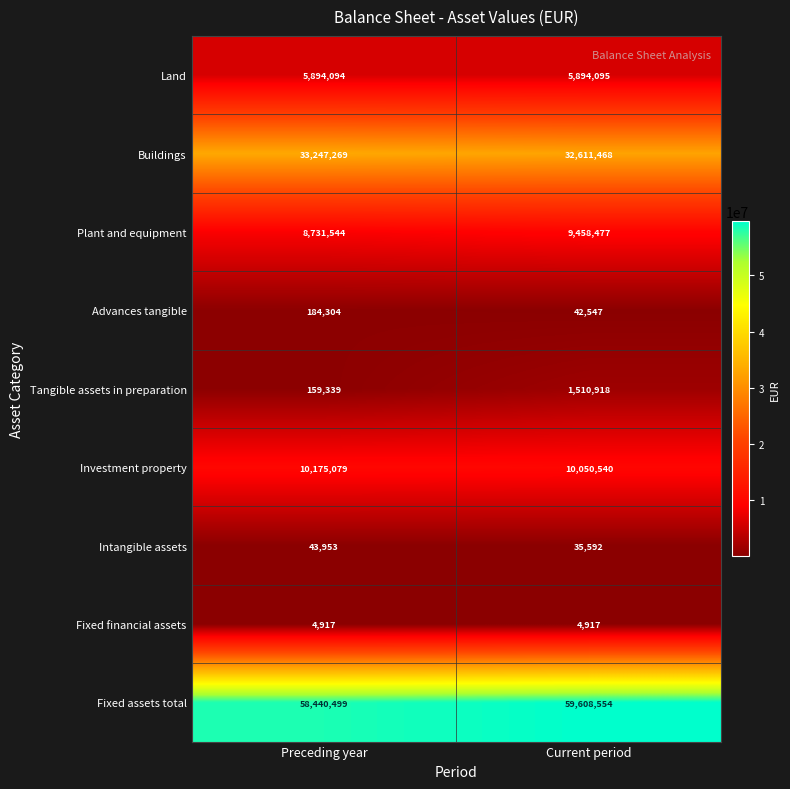

Reading right to left, list all the values displayed in this chart.

Land: Current period=5894095	Preceding year=5894094
Buildings: Current period=32611468	Preceding year=33247269
Plant and equipment: Current period=9458477	Preceding year=8731544
Advances tangible: Current period=42547	Preceding year=184304
Tangible assets in preparation: Current period=1510918	Preceding year=159339
Investment property: Current period=10050540	Preceding year=10175079
Intangible assets: Current period=35592	Preceding year=43953
Fixed financial assets: Current period=4917	Preceding year=4917
Fixed assets total: Current period=59608554	Preceding year=58440499